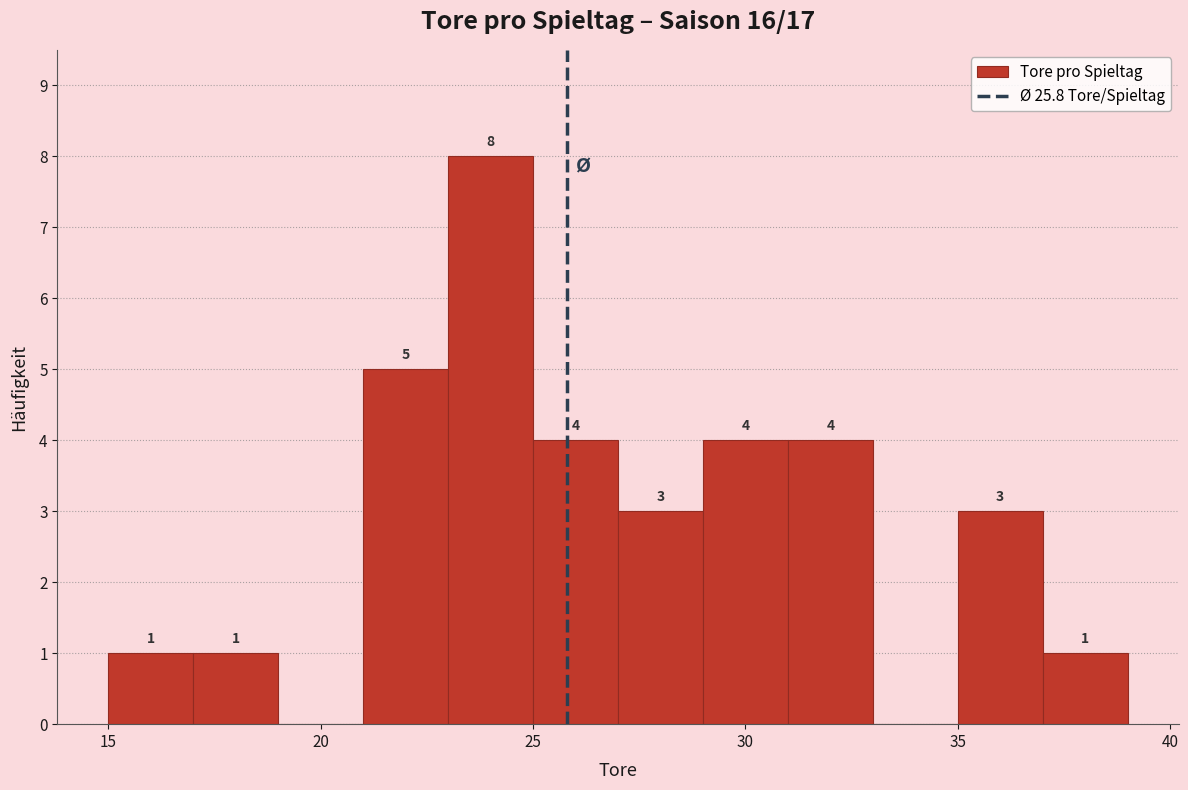

Over which range of the x-axis is the bar tallest?

23 to 25